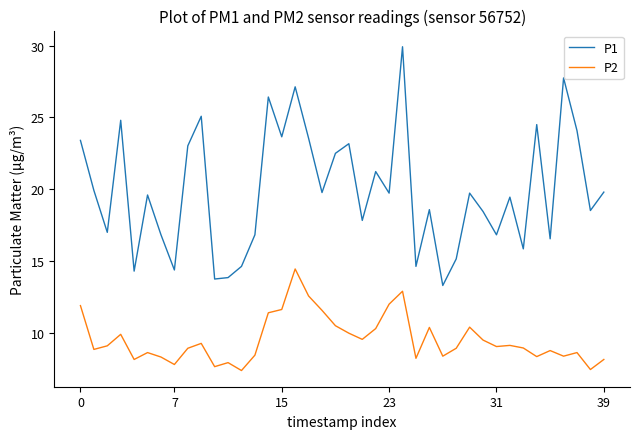

What is the minimum value for P1?

13.3